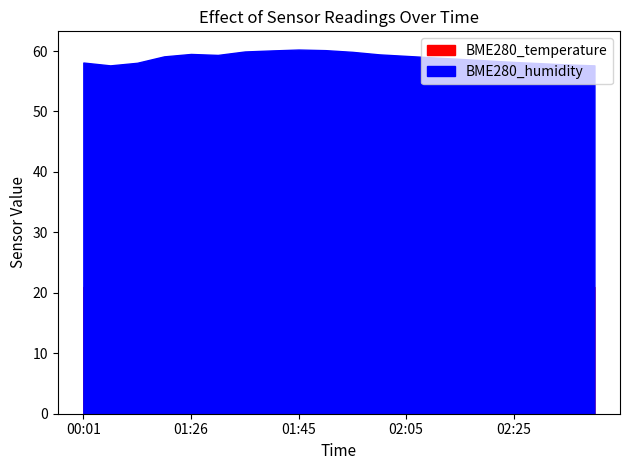

True or false: BME280_humidity and BME280_temperature cross at least once.

False